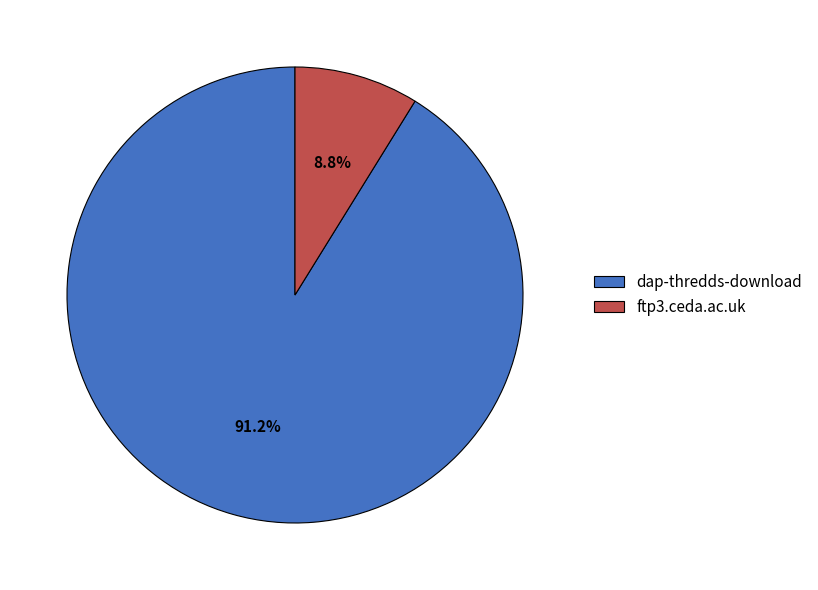

How many slices are in this pie chart?

2